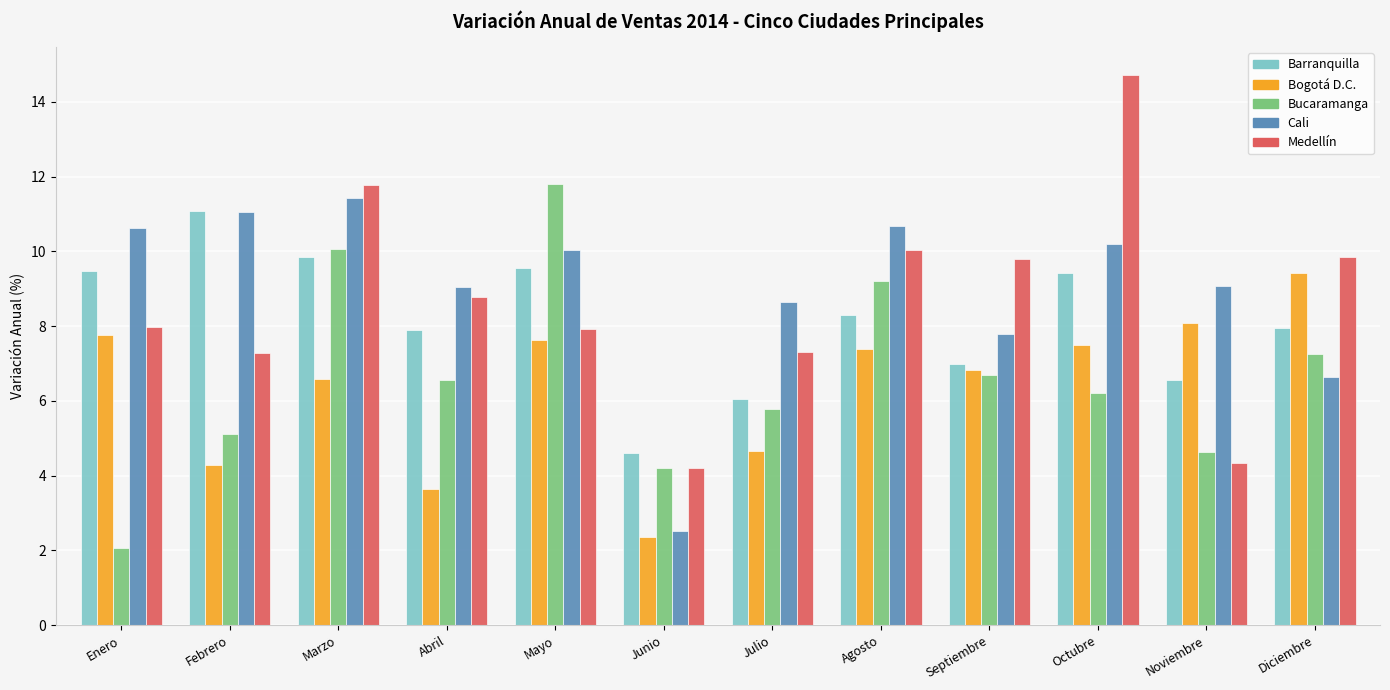

Where does the Cali series first go above 10?

Enero